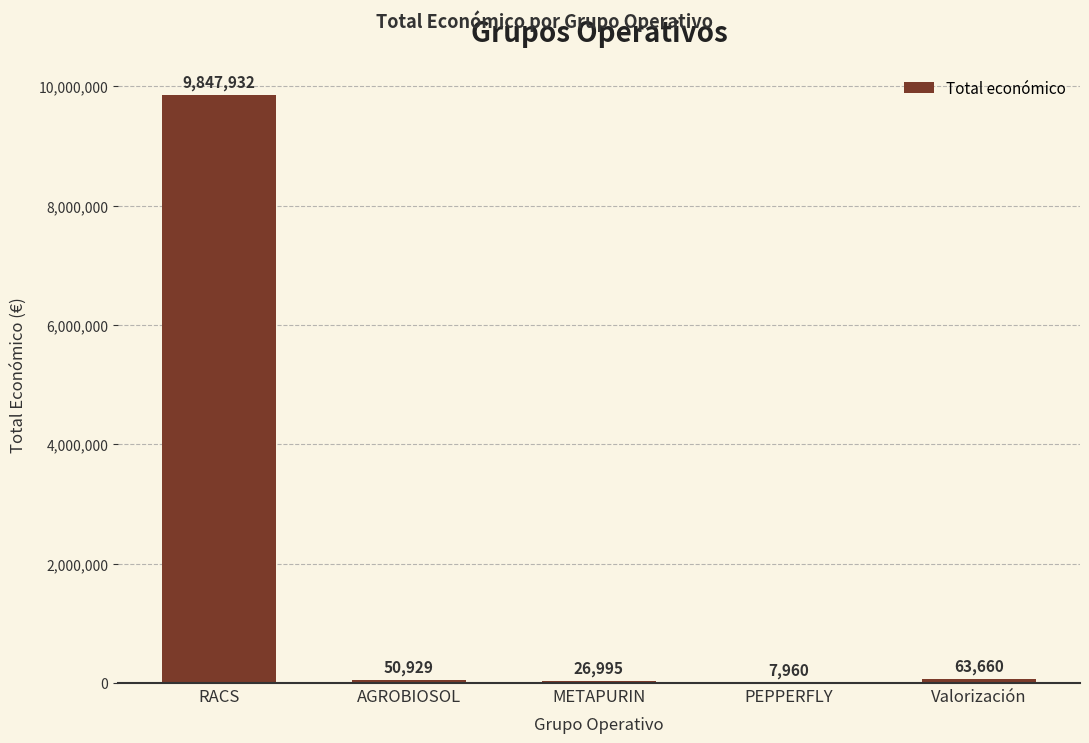

Read the value at PEPPERFLY, to the nearest 50.

7950